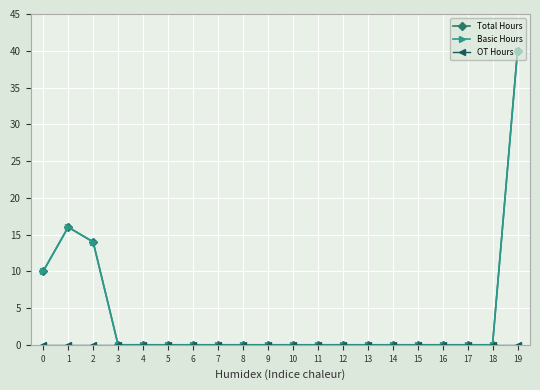

Rank the series by their maximum value, from lowest to highest.

OT Hours, Total Hours, Basic Hours